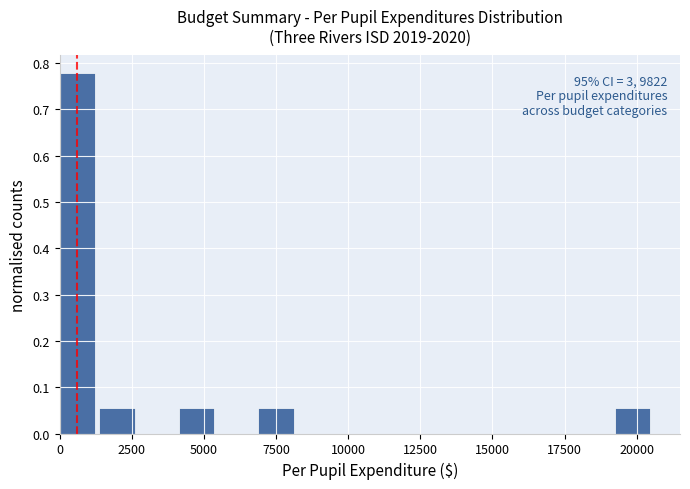

Read against the x-axis, roughly where is the centre of the tallest bar?

500